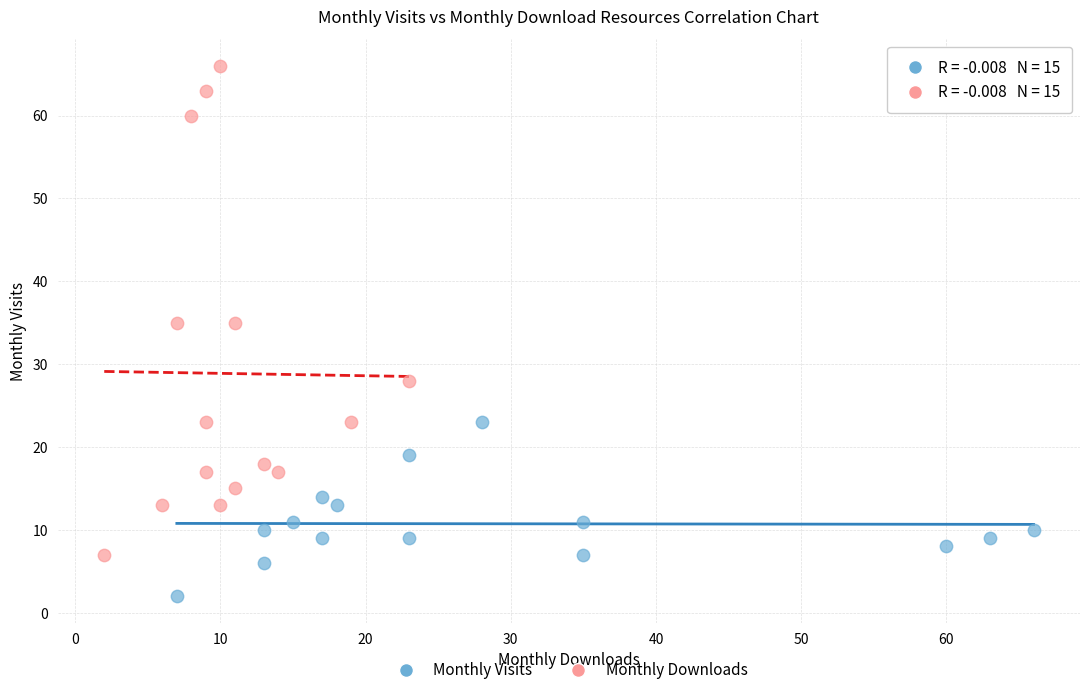

Which series reaches the maximum Y coordinate?

Monthly Downloads